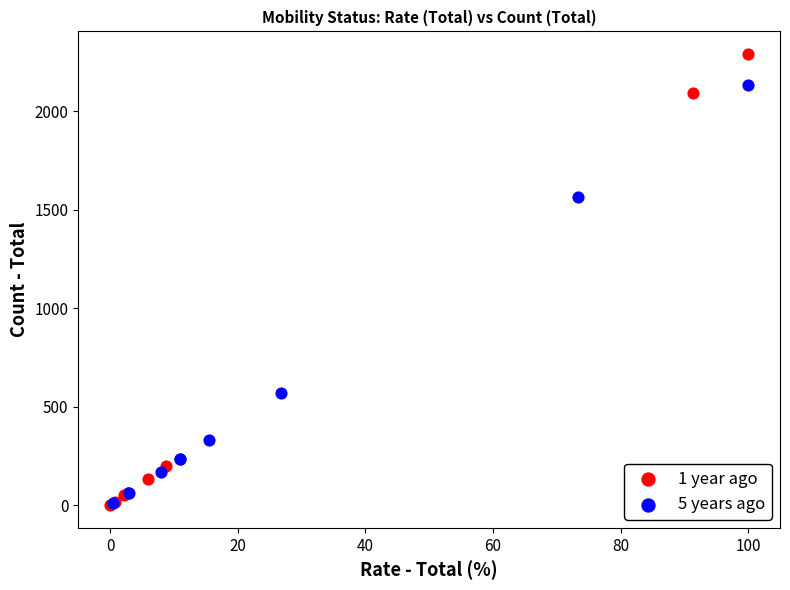

Which series reaches the maximum Y coordinate?

1 year ago